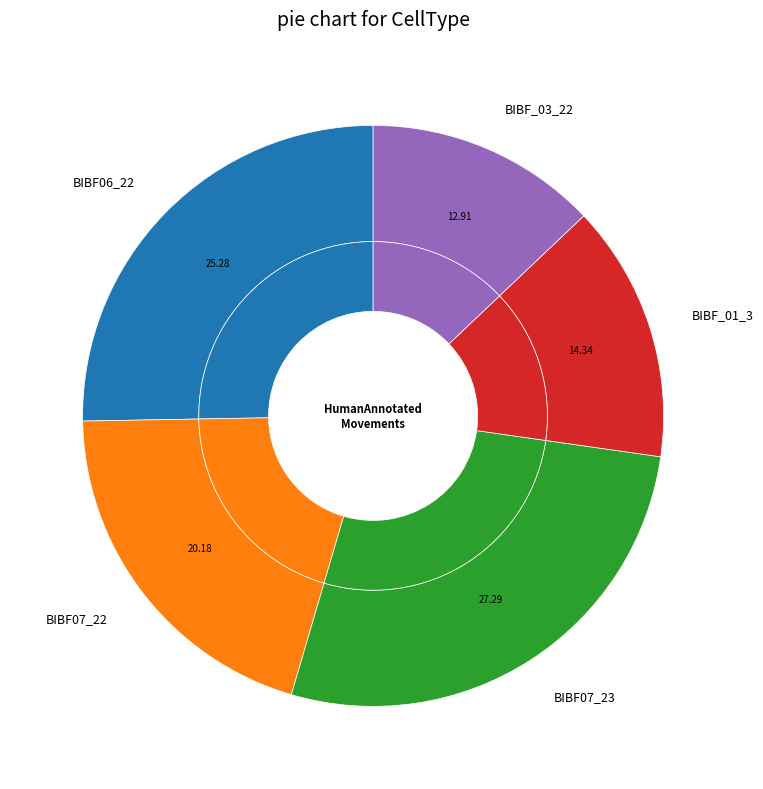

The BIBF07_22 slice represents 11% of the pie. True or false?

False